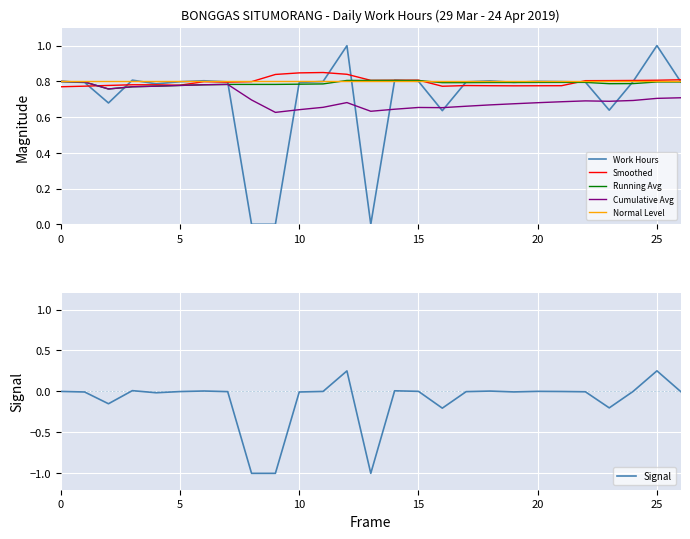

What is the label of the 3rd point from the right?

24